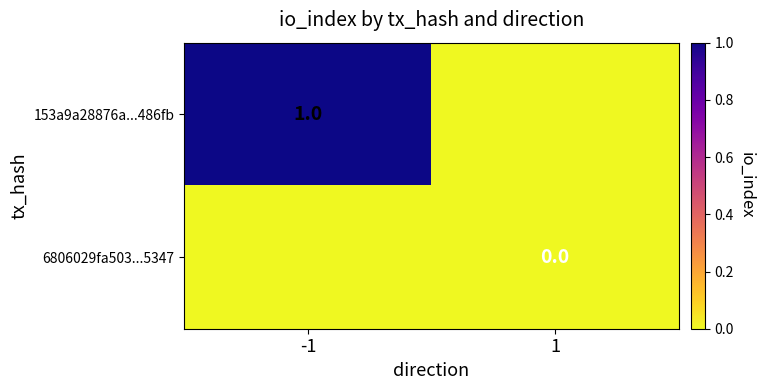

Is the value of 153a9a28876a...486fb at 1 greater than the value of 6806029fa503...5347 at -1?

No